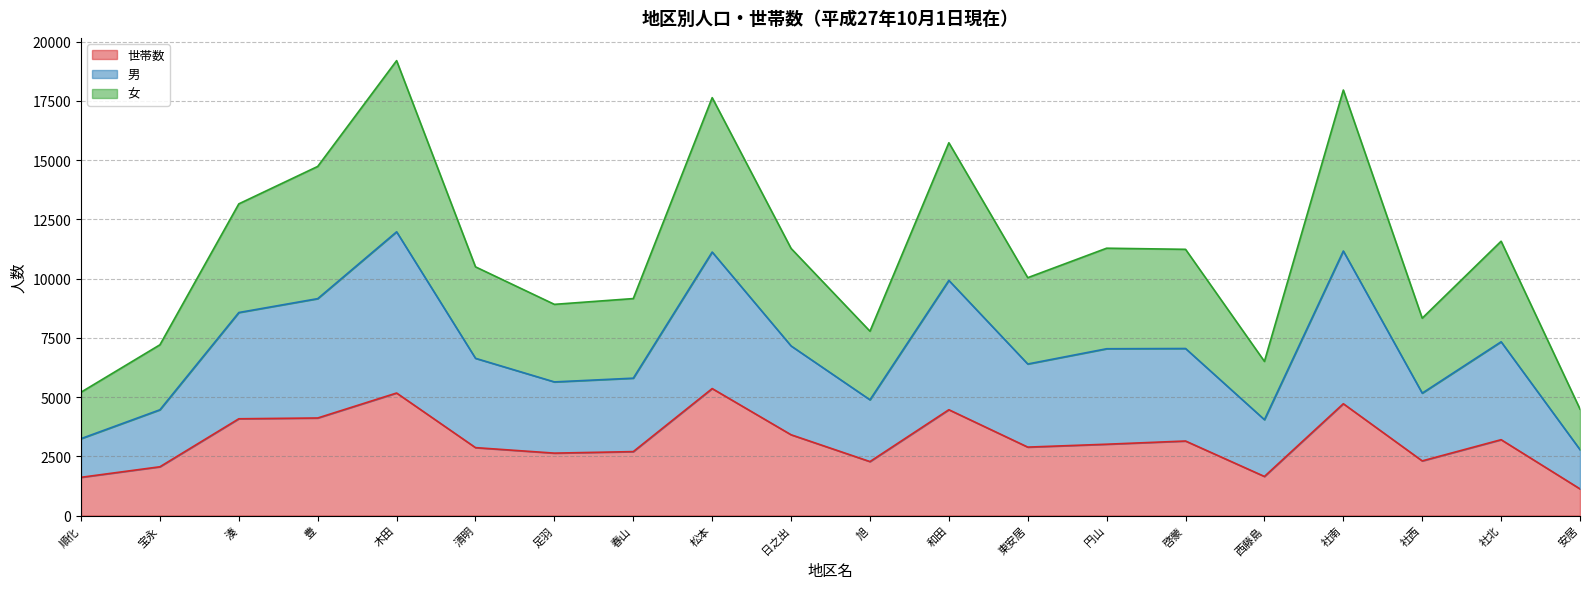

True or false: 世帯数 and 男 cross at least once.

False